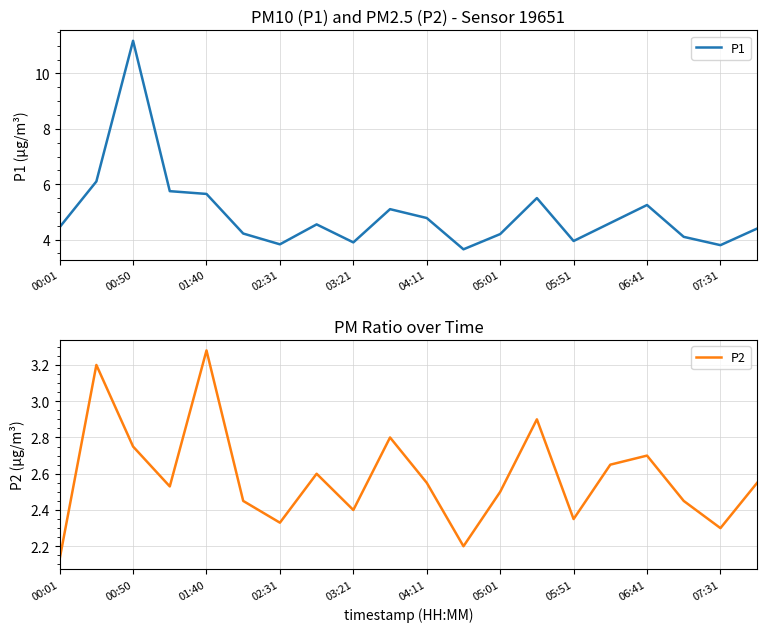

The value of P1 at 02:31 is 8.0. True or false?

False